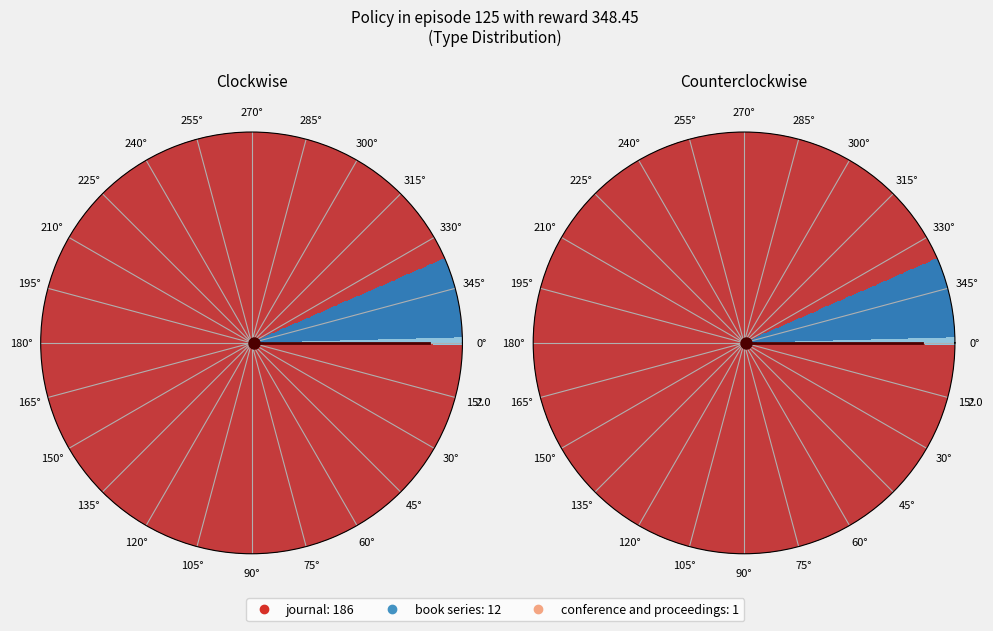

Combined, what portion of the pie is book series and conference and proceedings?

6.5%